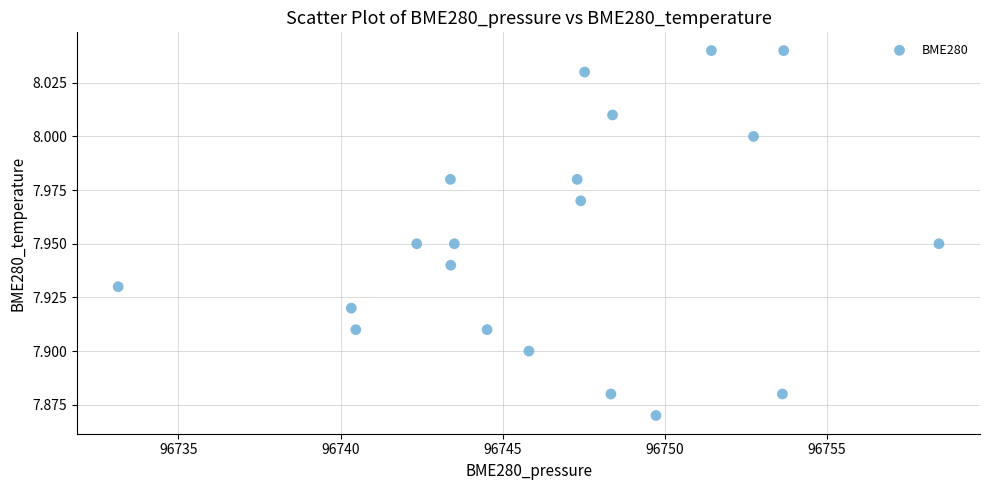

What is the range of X values (max minus min)?

25.3